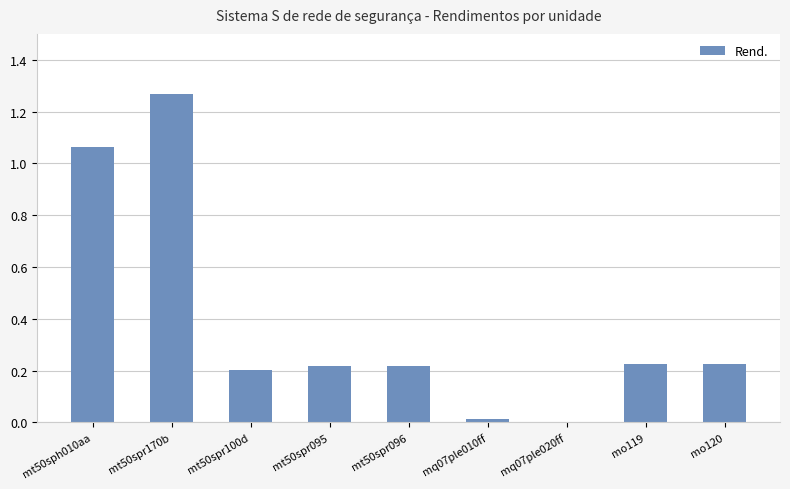

What is the sum of the values at mo119 and mt50spr095?

0.4